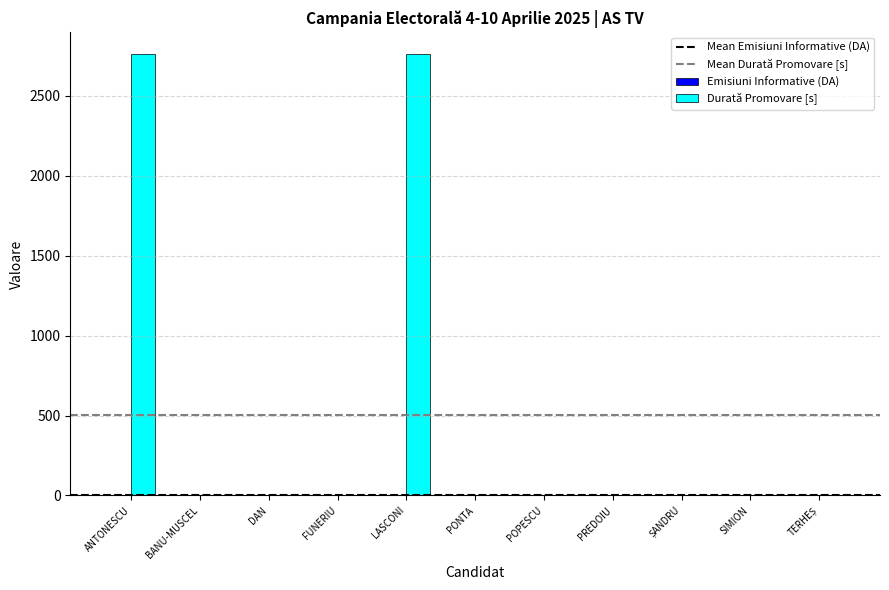

Are the bars horizontal?

No